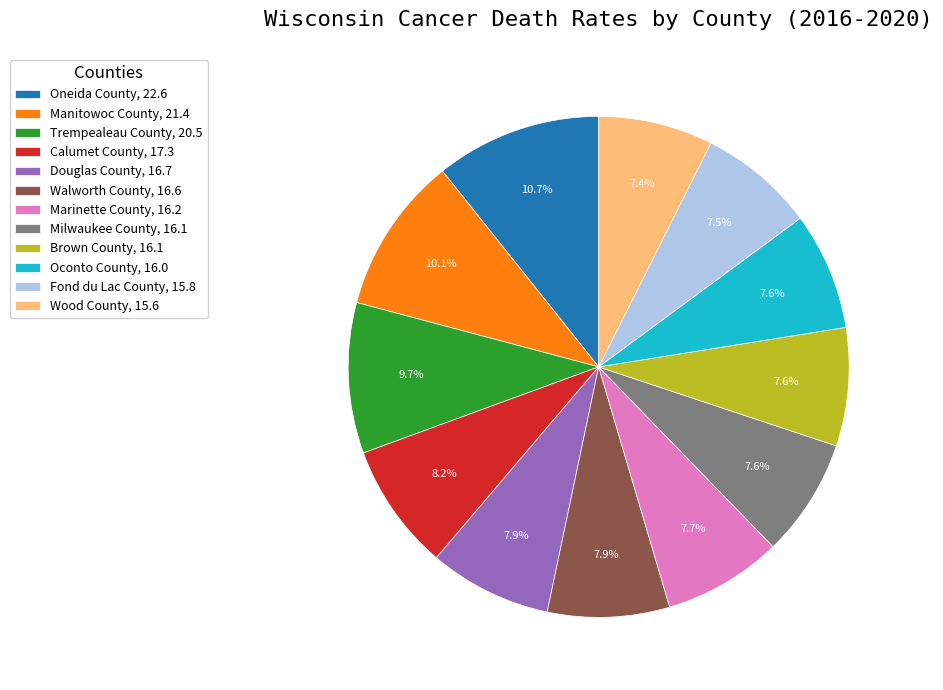

Is there any slice that represents more than half of the pie?

No